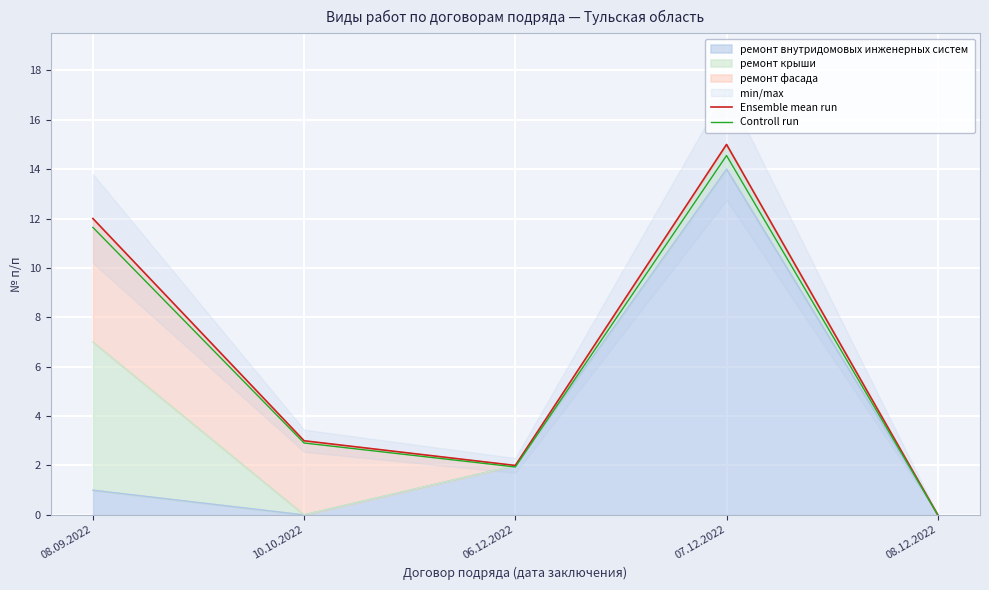

Is the value of Controll run at 08.12.2022 greater than the value of Ensemble mean run at 10.10.2022?

No